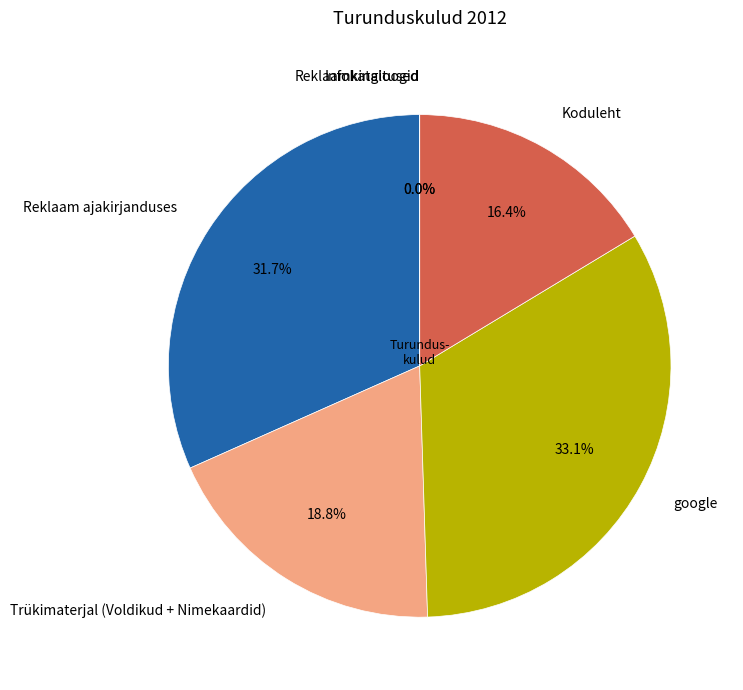

How much of the chart is everything except Trükimaterjal (Voldikud + Nimekaardid)?

81.2%